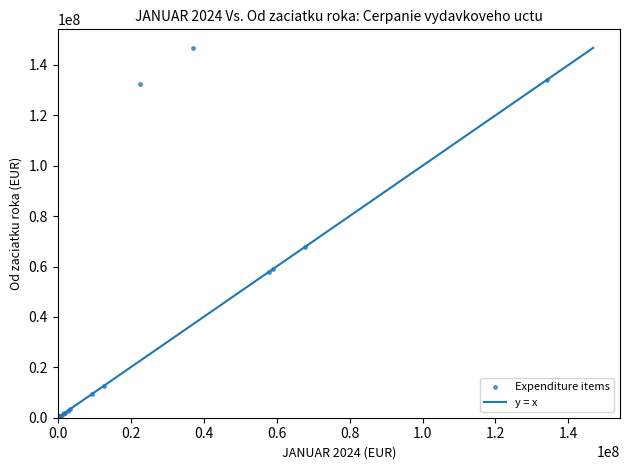

What Y value in the scatter plot is closest to 73395067?

67847141.1